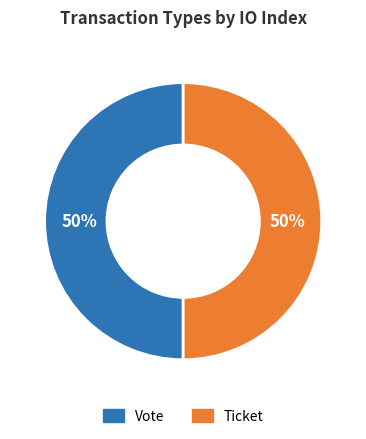

To the nearest percent, what portion does Vote represent?

50%